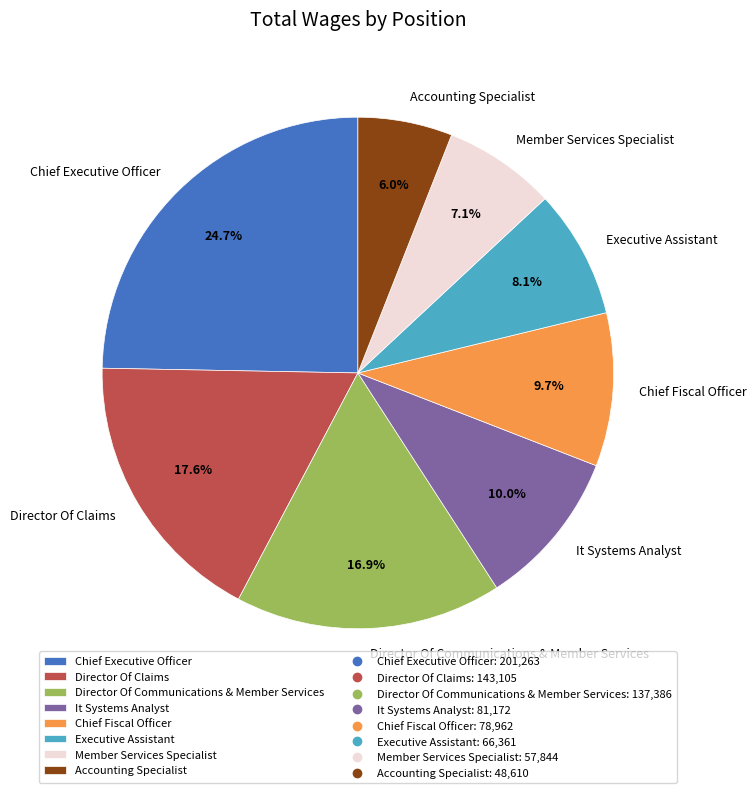

What percentage is NOT represented by Director Of Communications & Member Services?

83.1%